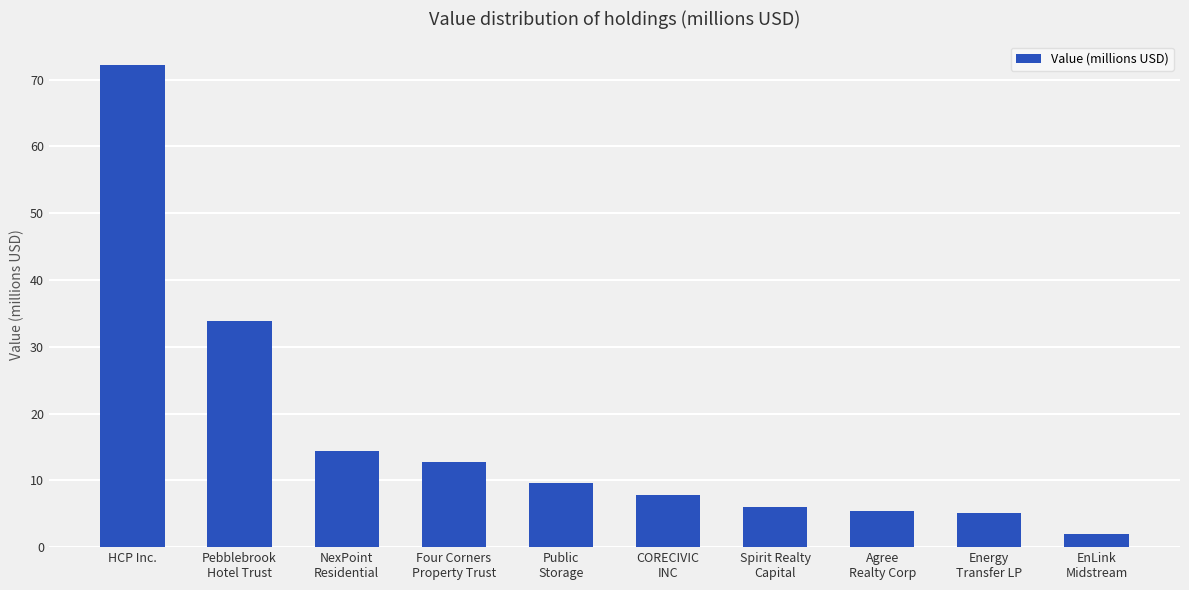

What is the difference between the second highest and second lowest values?

28.8